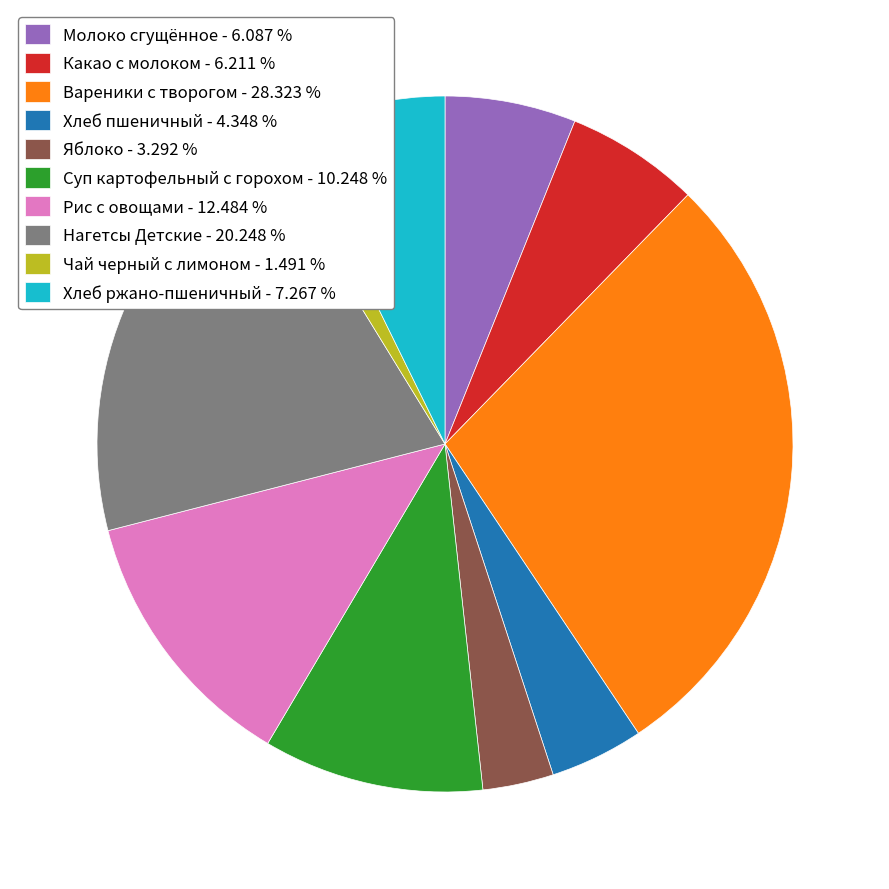

Does Какао с молоком account for over 50% of the chart?

No